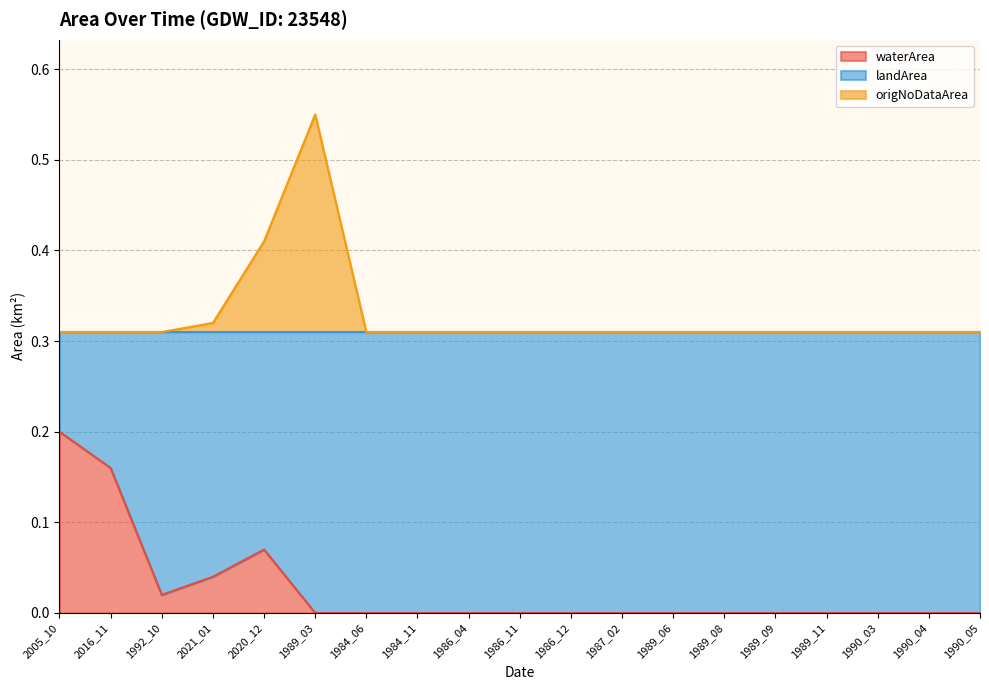

What position from the right is 2020_12?

15